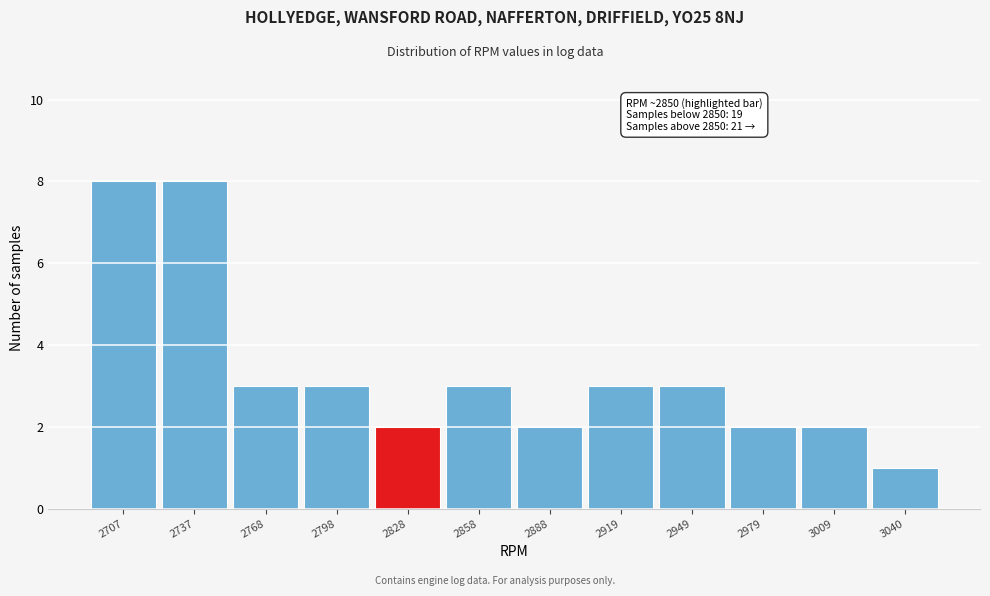

Reading left to right, what are all the values shown in this chart?

8	8	3	3	2	3	2	3	3	2	2	1